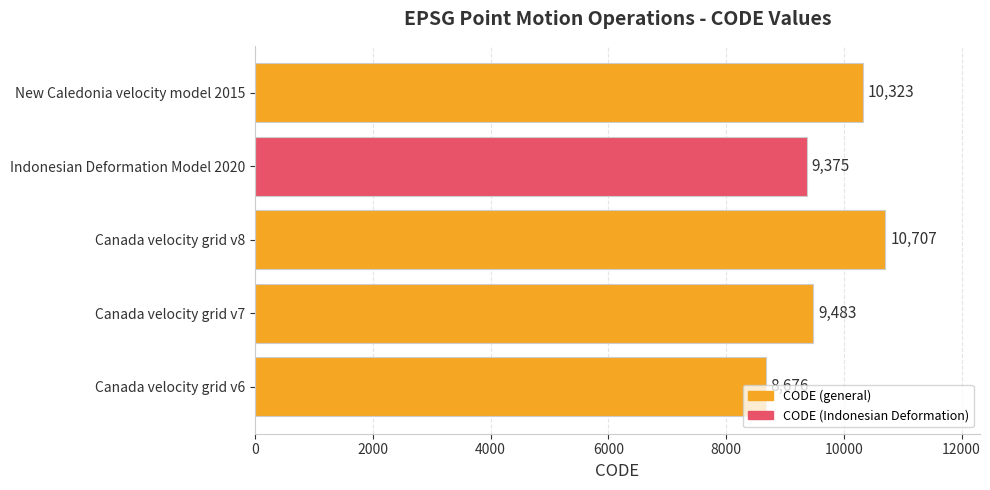

The value at New Caledonia velocity model 2015 is 10323. True or false?

True